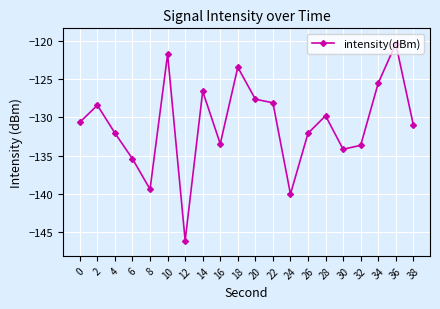

At which category does the data reach its first local peak?

2